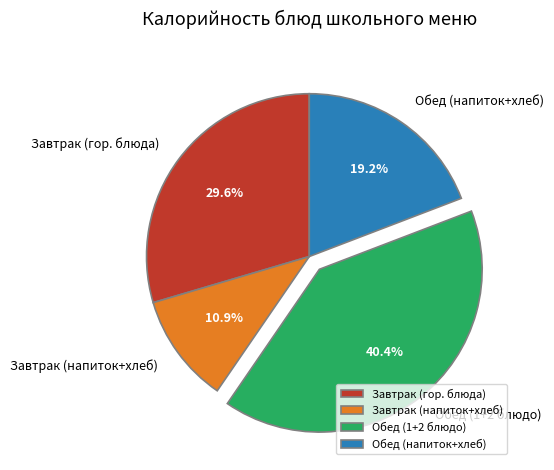

Count the number of slices in the pie.

4